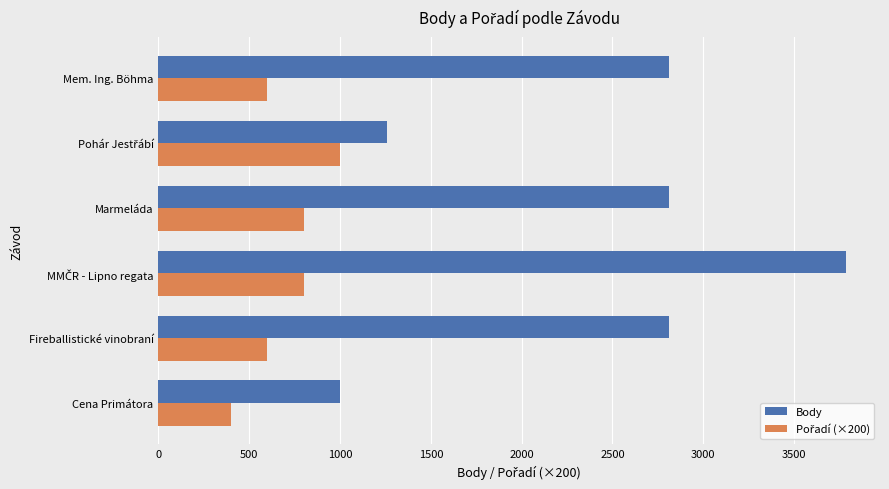

Which category has the lowest value across all series?

Cena Primátora